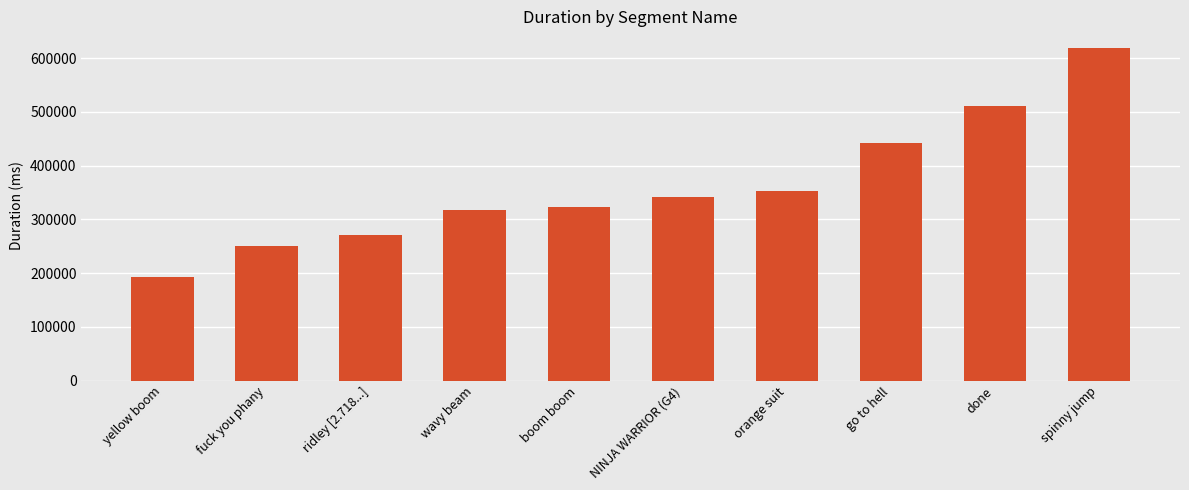

The value at yellow boom is 58788.7. True or false?

False